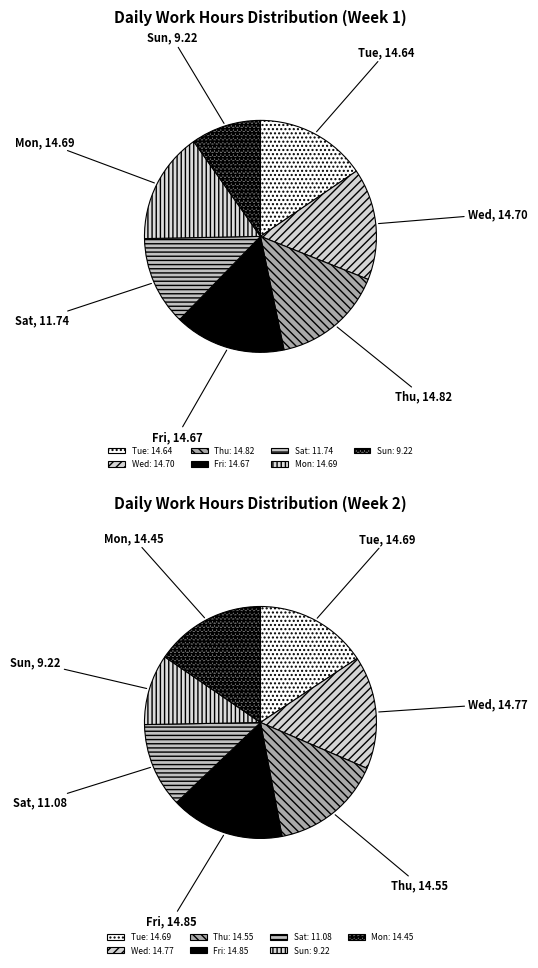

Is Sun the majority of the pie?

No